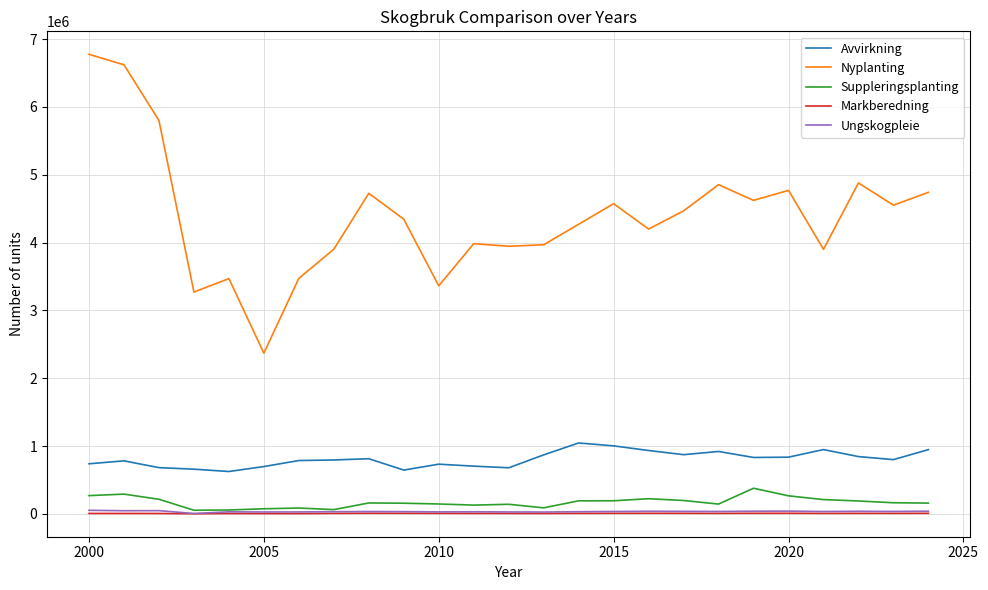

True or false: Markberedning and Nyplanting cross at least once.

False